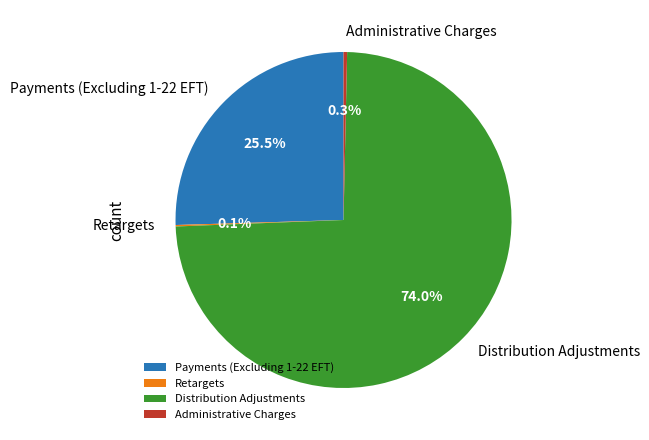

Is there a majority slice in this chart?

Yes